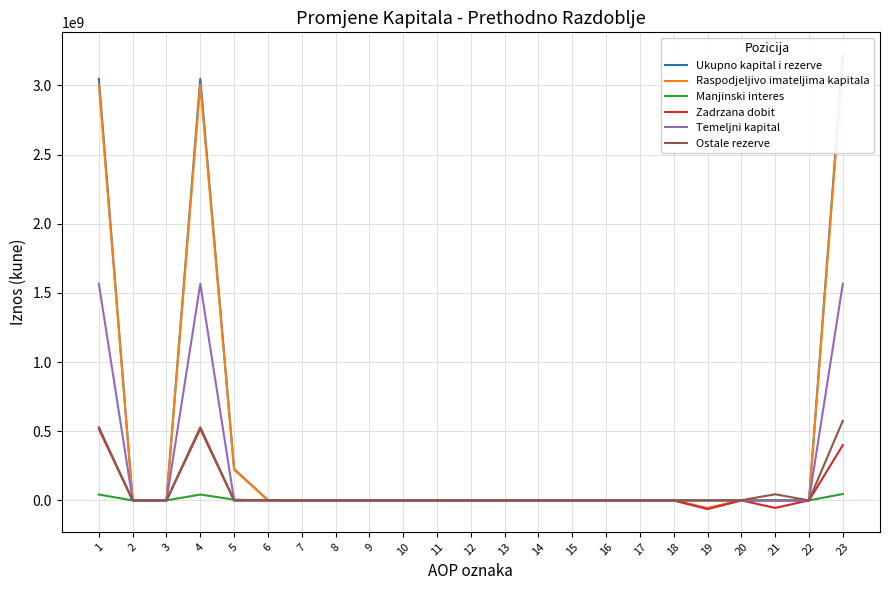

What is the sum of all Ukupno kapital i rezerve values?

9486562946